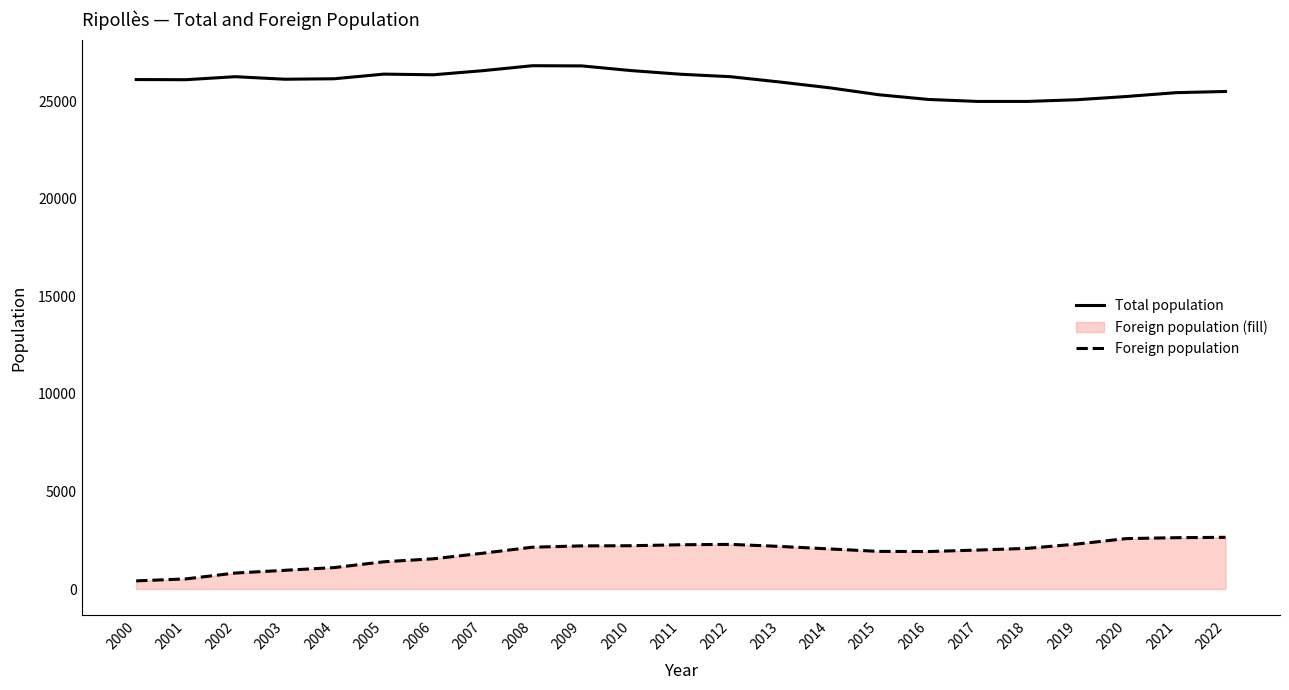

True or false: Foreign population and Total population cross at least once.

False